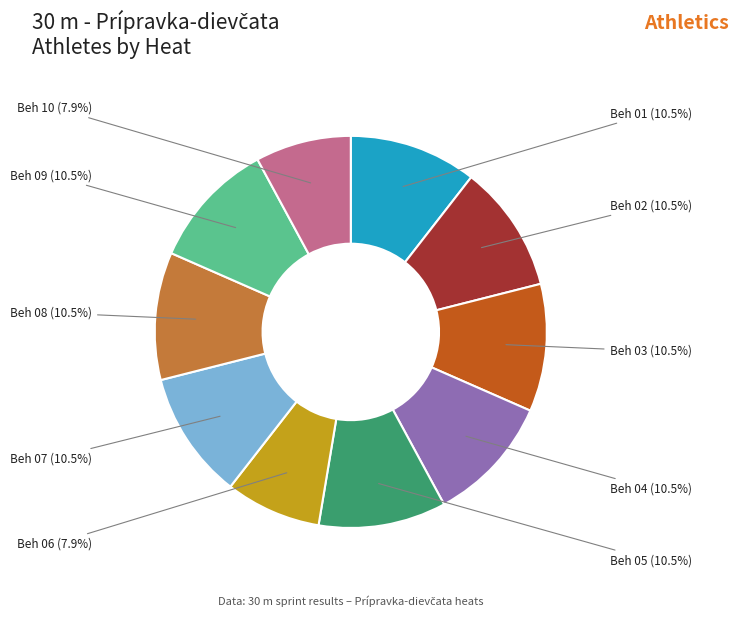

Is there any slice that represents more than half of the pie?

No